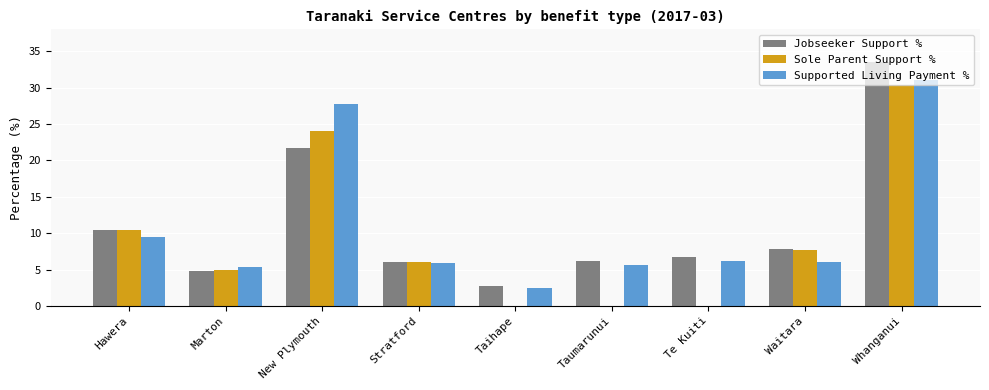

Which category has the highest value across all series?

Whanganui